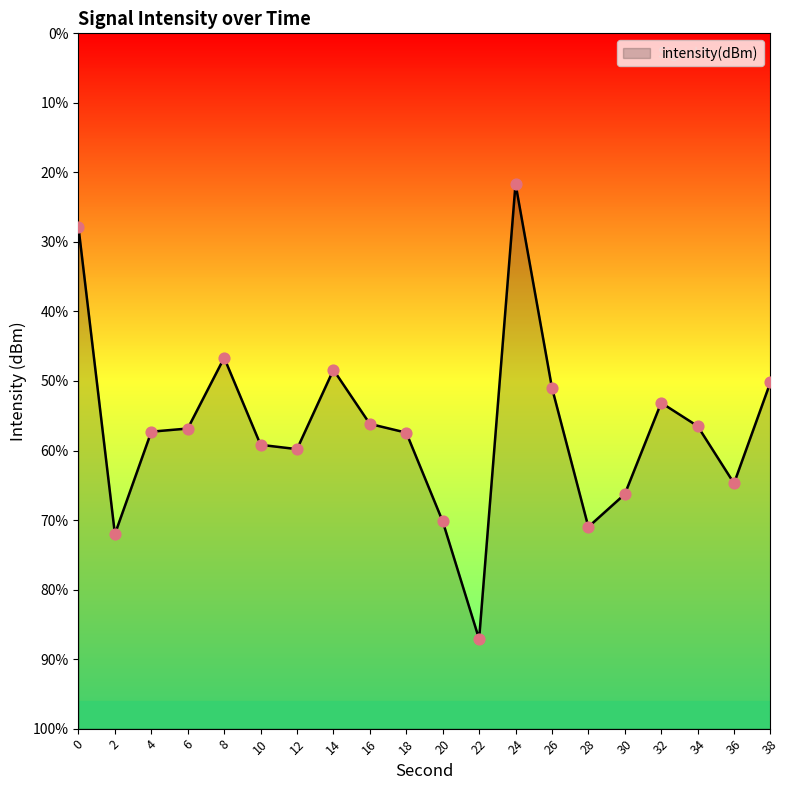

What is the change in value from 32 to 38?

+1.2